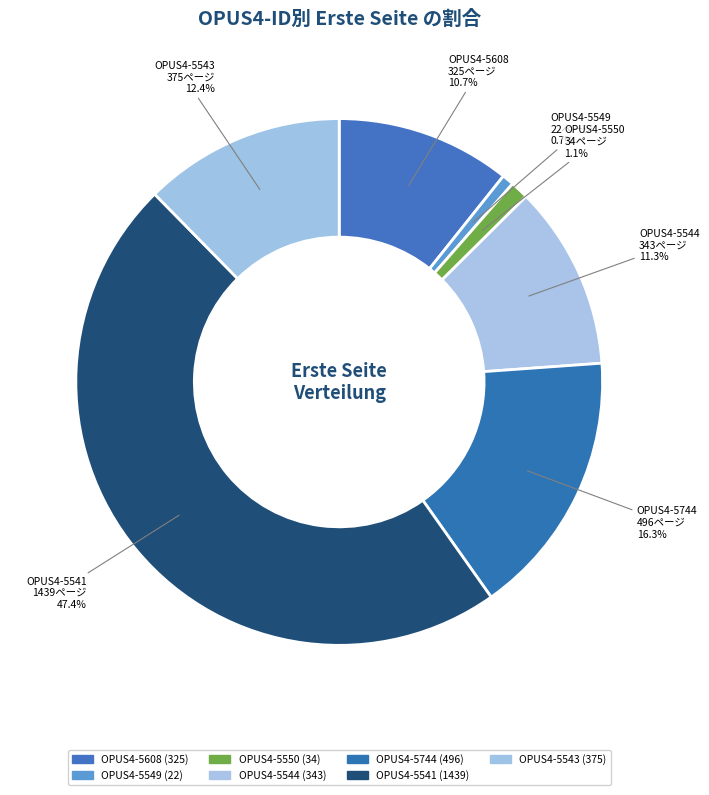

Is there a majority slice in this chart?

No